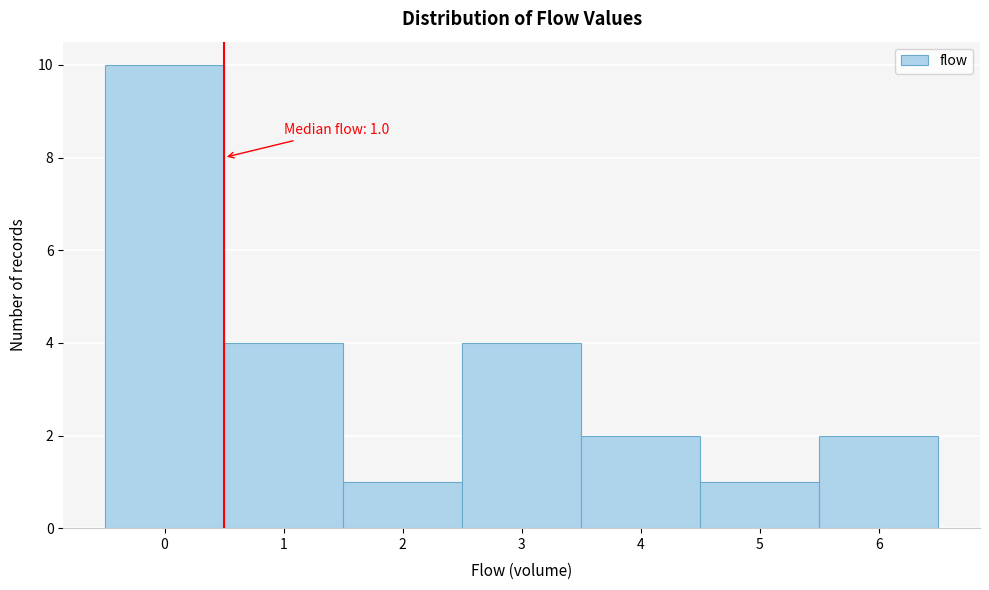

Reading left to right, extract all data points from this chart.

10	4	1	4	2	1	2